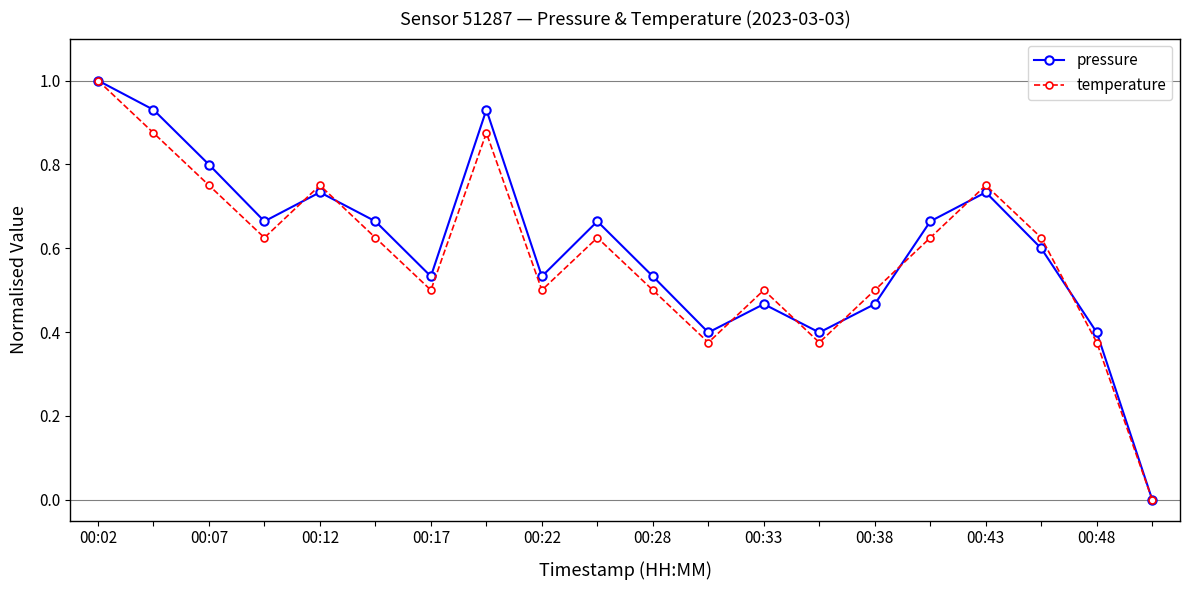

What is the maximum value shown in the chart?

1.0